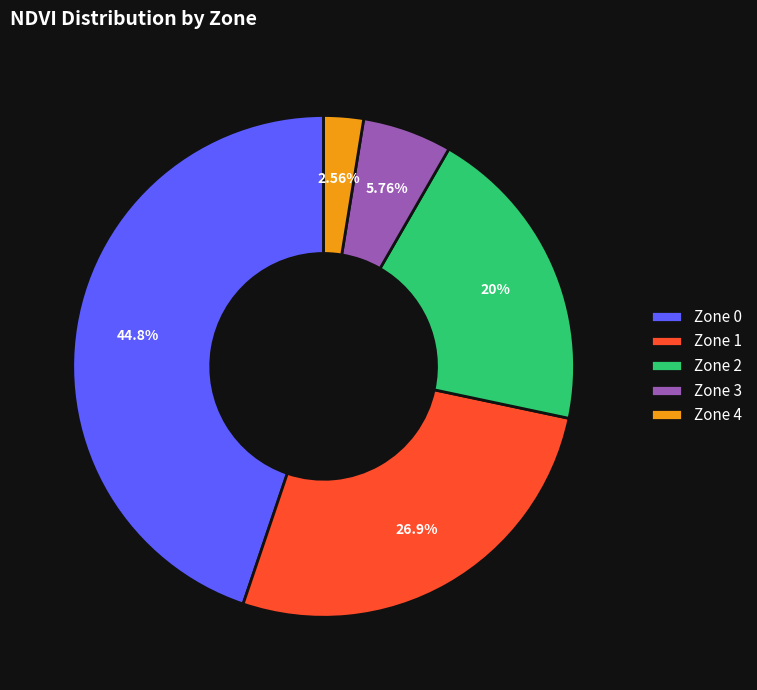

Which has a higher value, Zone 2 or Zone 4?

Zone 2